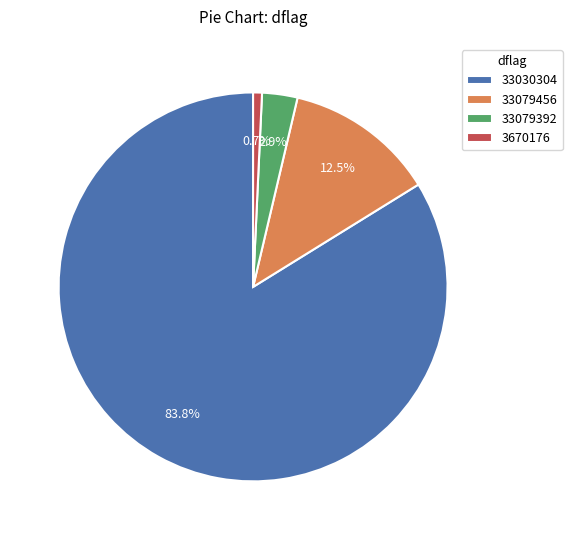

To the nearest percent, what is the difference between the largest and smallest slice percentages?

83%